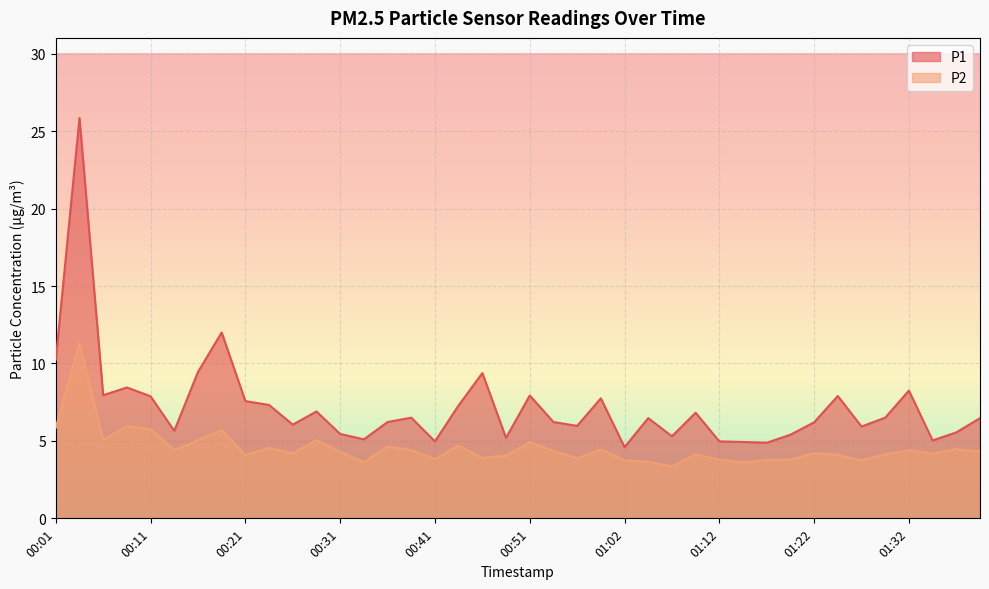

Reading right to left, what are all the values shown in this chart?

P1: 6.5	5.5	5.0	8.2	6.5	5.9	7.9	6.2	5.4	4.9	4.9	5.0	6.8	5.3	6.5	4.6	7.8	6.0	6.2	7.9	5.2	9.4	7.3	5.0	6.5	6.2	5.1	5.5	6.9	6.0	7.3	7.6	12.0	9.4	5.7	7.9	8.4	8.0	25.9	10.2
P2: 4.3	4.5	4.2	4.4	4.1	3.8	4.1	4.2	3.8	3.8	3.6	3.8	4.1	3.4	3.6	3.8	4.5	3.9	4.3	4.9	4.0	3.9	4.7	3.8	4.4	4.6	3.6	4.3	5.0	4.2	4.5	4.1	5.7	5.0	4.4	5.8	6.0	5.1	11.3	5.8